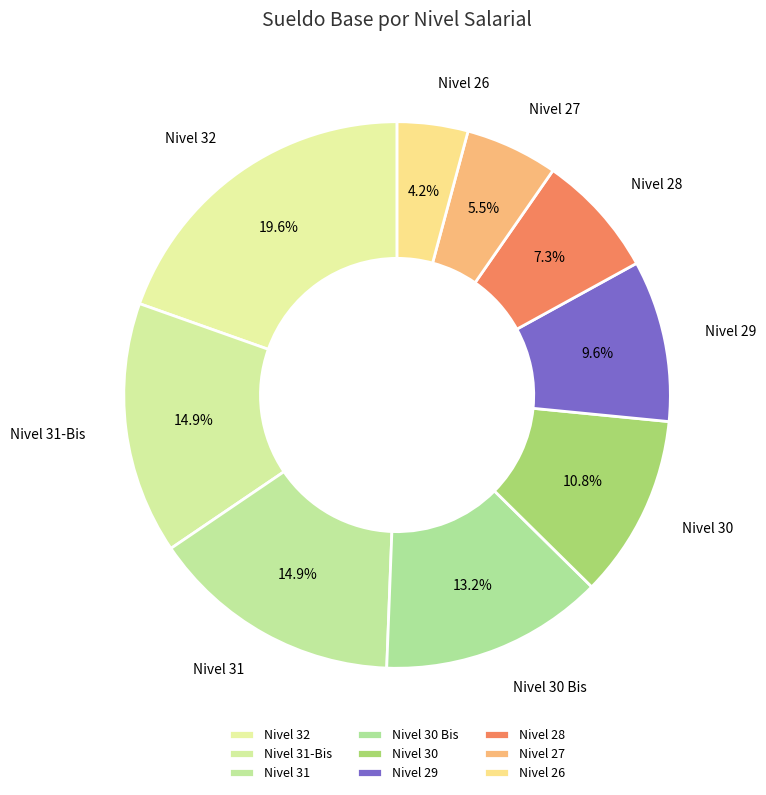

What is the smallest slice in the pie chart?

Nivel 26